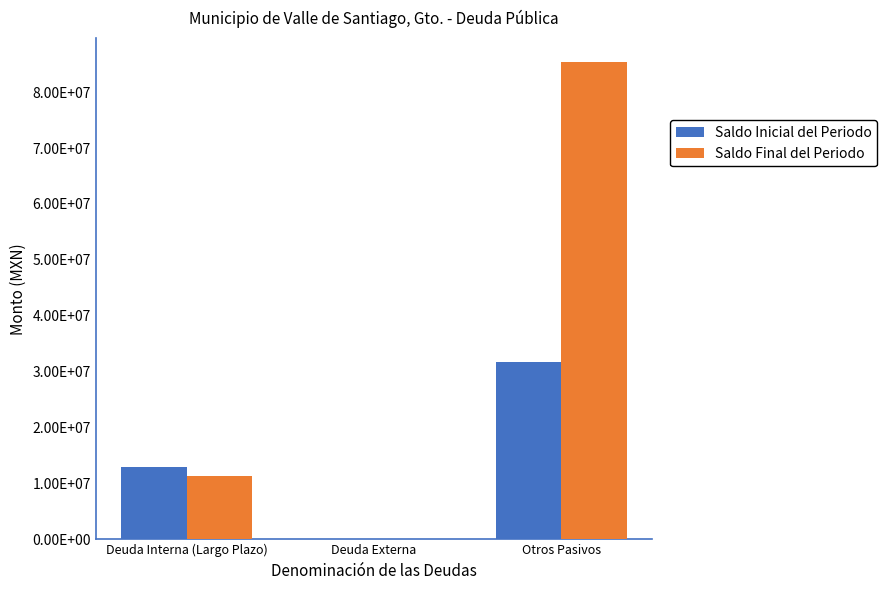

The value of Saldo Inicial del Periodo at Deuda Externa is 19287773.6. True or false?

False